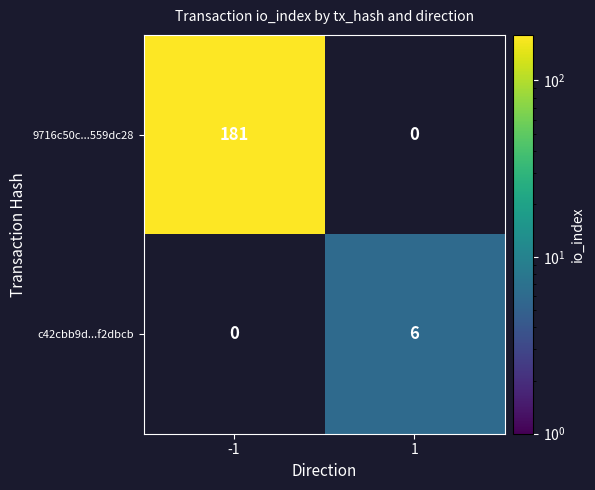

Rank the series at 1 from highest to lowest value.

c42cbb9d...f2dbcb, 9716c50c...559dc28